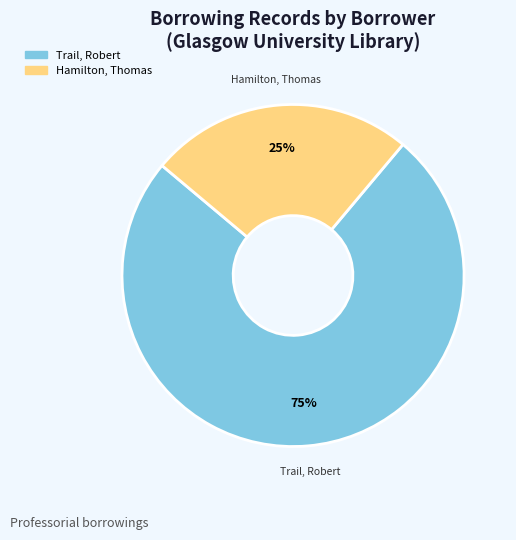

To the nearest percent, what is the average slice percentage?

50%